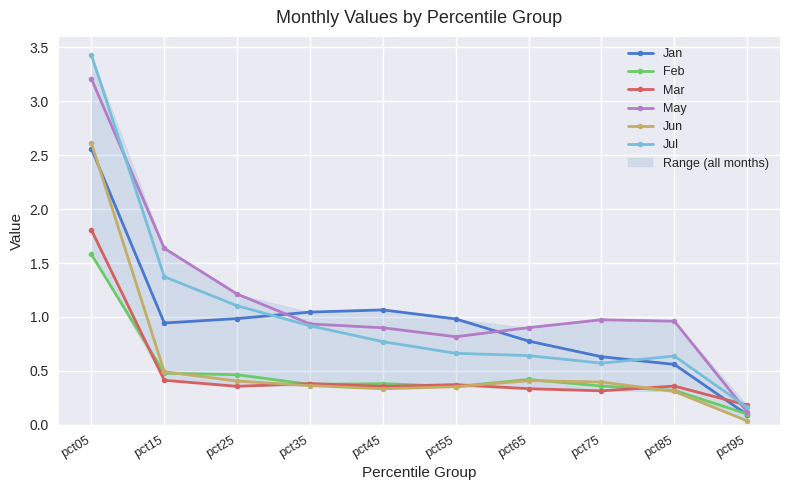

At pct75, list the series in order from smallest to largest.

Mar, Feb, Jun, Jul, Jan, May